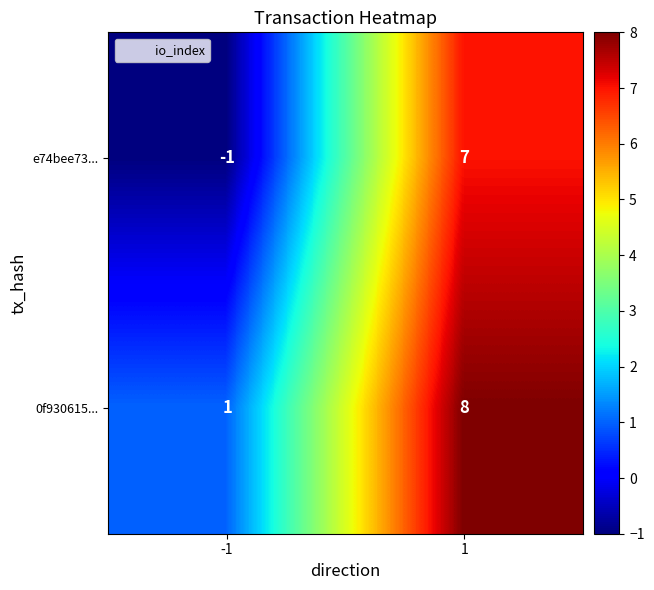

Which series changed the most between -1 and 1?

e74bee73...